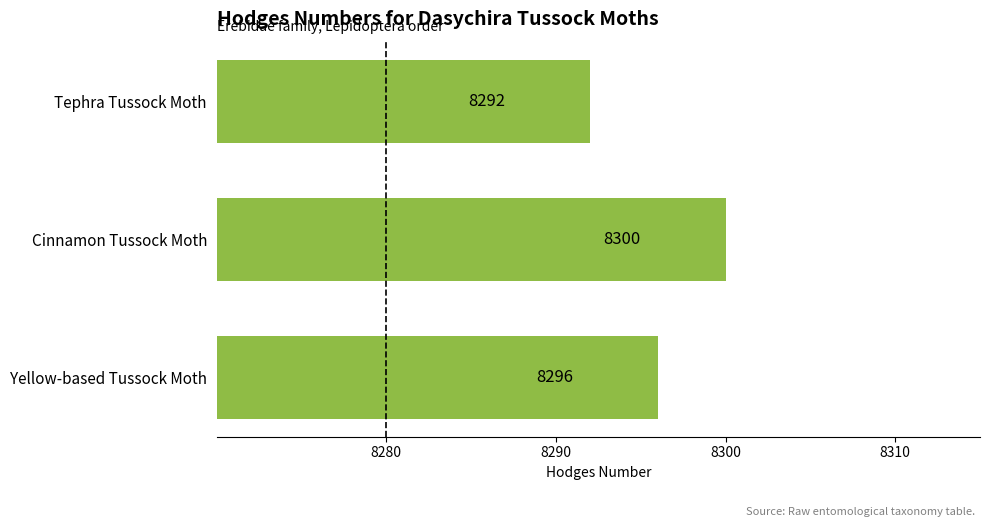

Where is the data nearest to the value 8296?

Yellow-based Tussock Moth